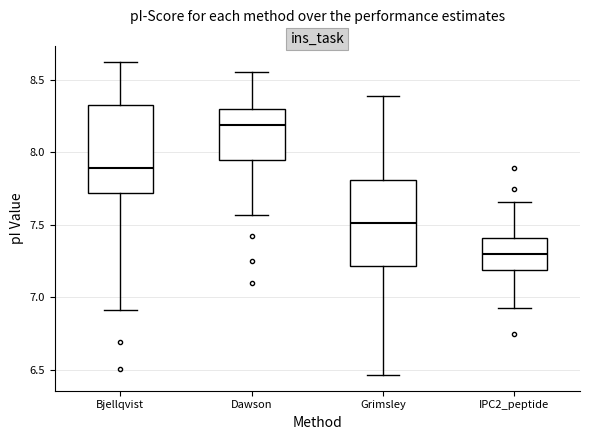

Where does the lower whisker of the box for IPC2_peptide end on the y-axis? The values are not printed on the chart, so give them approximately, as read against the axis.

6.95